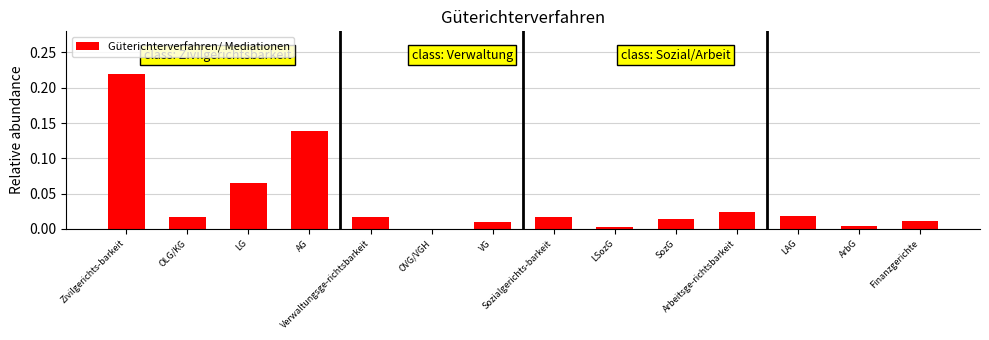

What is the sum of all values?

0.6